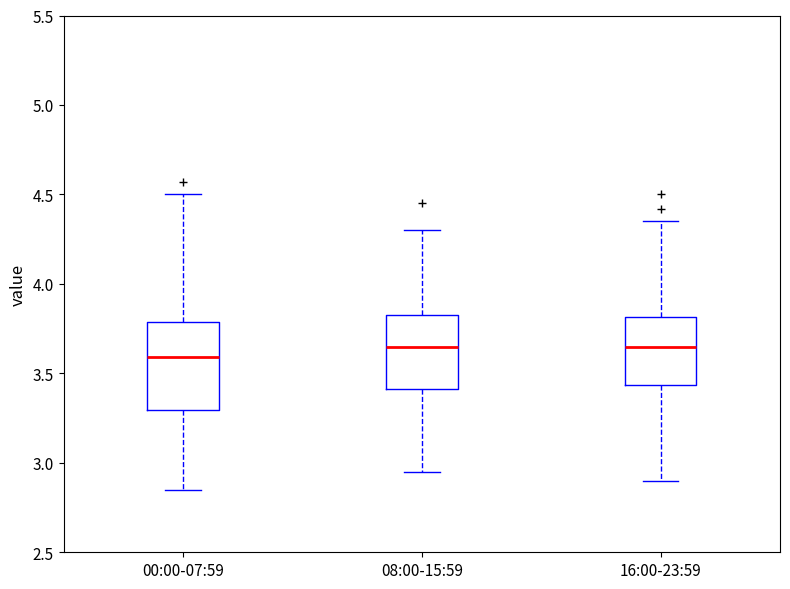

Comparing the boxes themselves (not the whiskers), which one is the tallest?

00:00-07:59